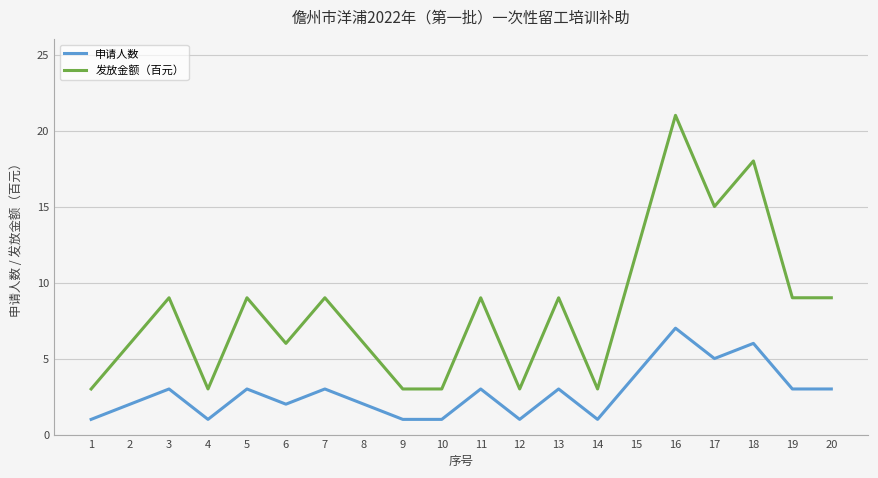

Rank the series at 3 from lowest to highest value.

申请人数, 发放金额（百元）